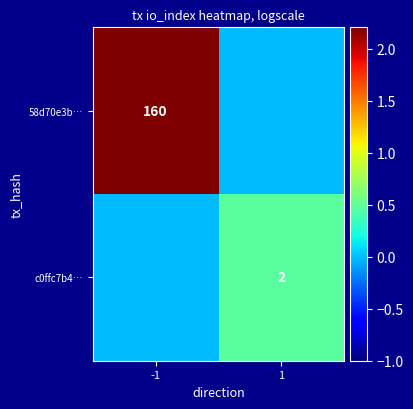

The value of 58d70e3b… at -1 is 235. True or false?

False